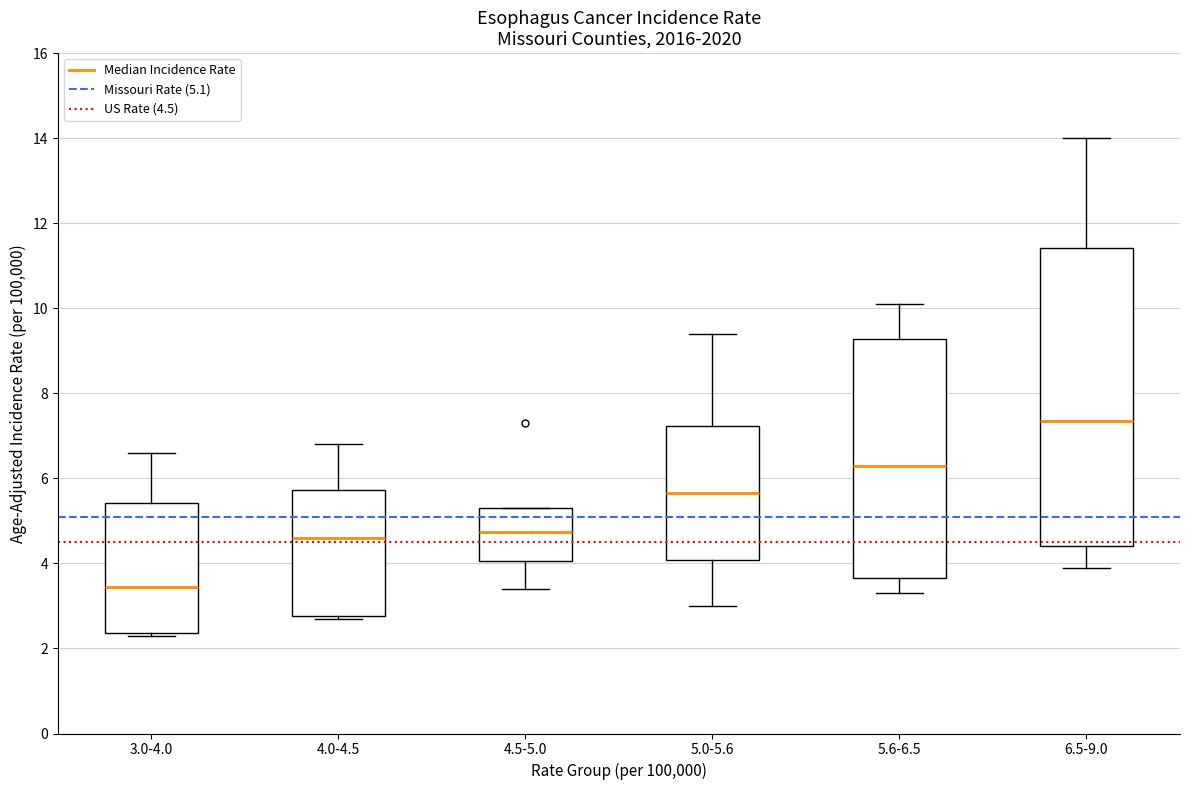

Which box is the tallest, from its lower edge to its upper edge?

6.5-9.0